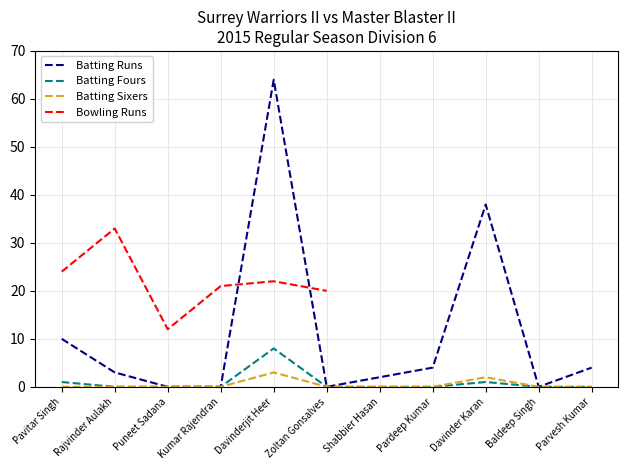

Is it true that Batting Sixers equals -0.9 at Shabbier Hasan?

False